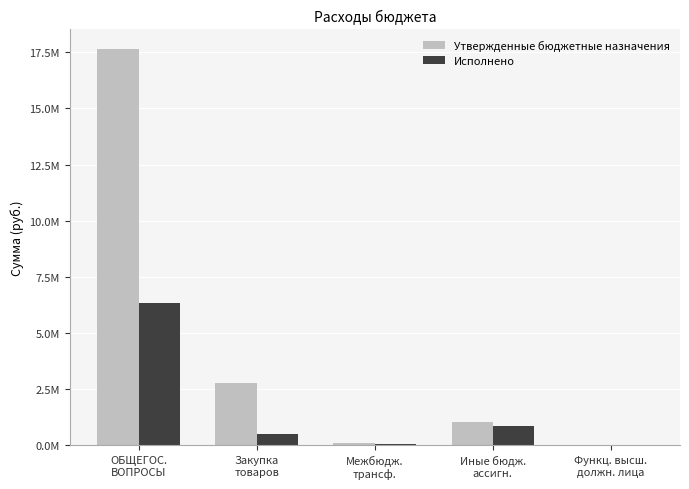

Are the bars horizontal?

No